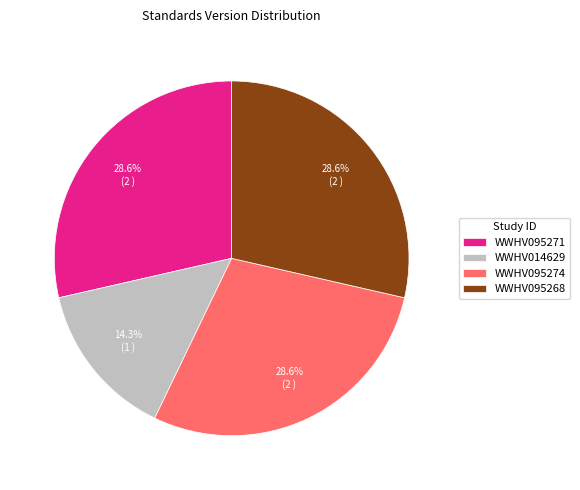

Which slice is the smallest?

WWHV014629